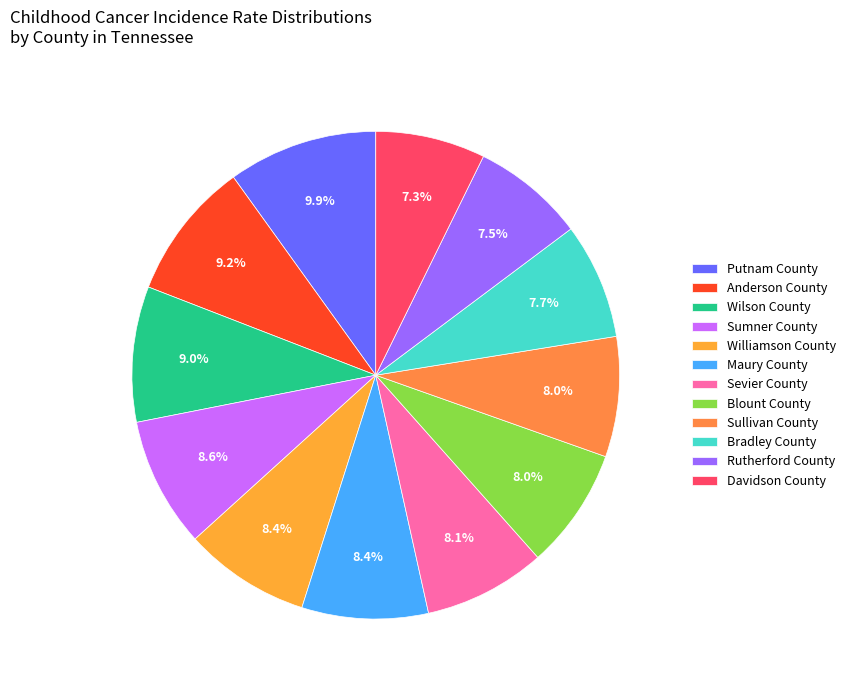

Rank the categories by value from lowest to highest.

Davidson County, Rutherford County, Bradley County, Sullivan County, Blount County, Sevier County, Williamson County, Maury County, Sumner County, Wilson County, Anderson County, Putnam County